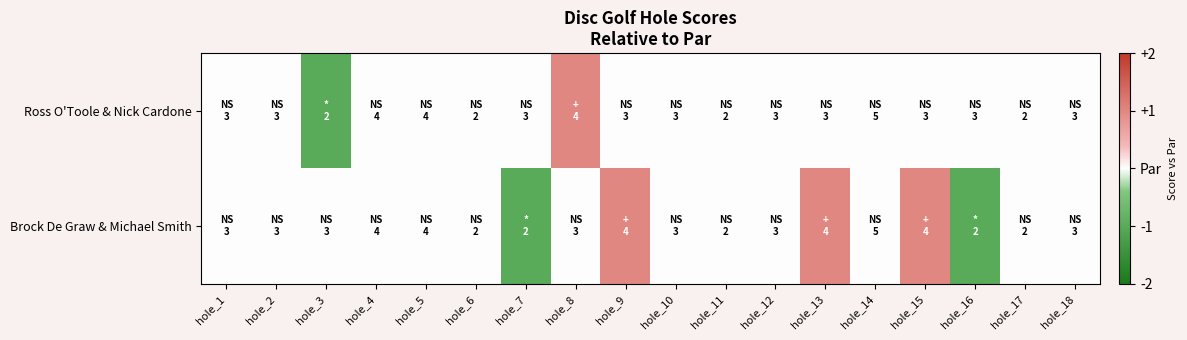

How many distinct data groups are displayed?

2